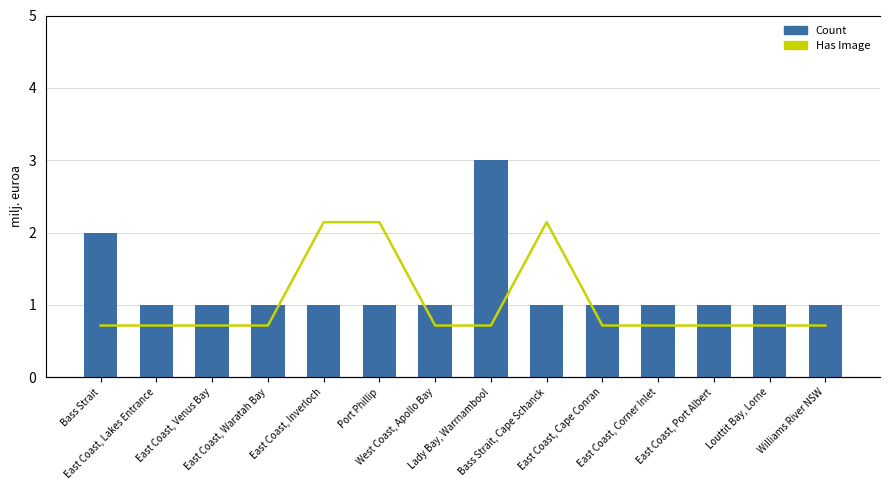

Reading left to right, list all the values displayed in this chart.

Count: 2	1	1	1	1	1	1	3	1	1	1	1	1	1
Has Image: 0	0	0	0	1	1	0	0	1	0	0	0	0	0